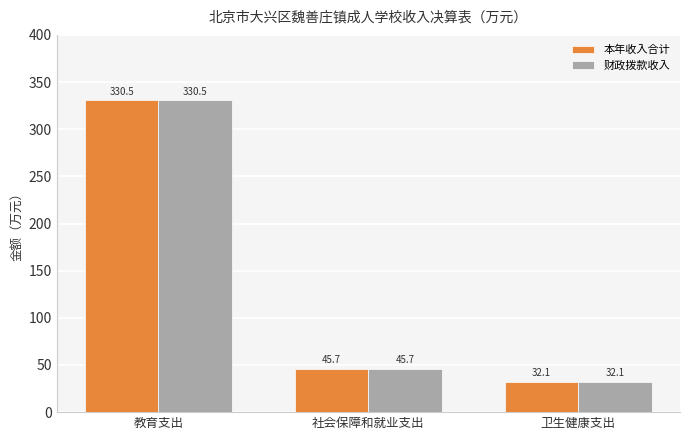

What is the difference between the second highest and minimum values in the 本年收入合计 series?

13.6